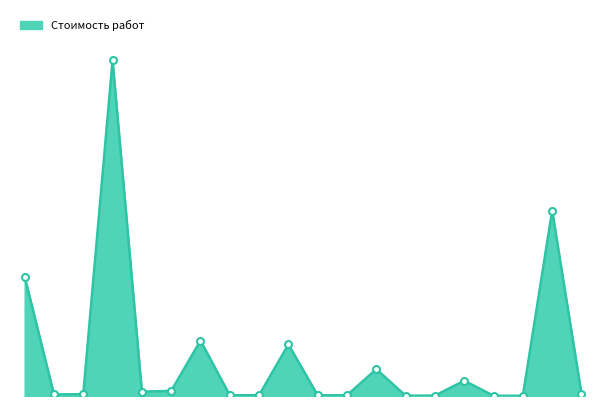

Reading left to right, transcribe all the data shown in this chart.

3456.9	45.1	52.3	9722.6	127.9	147.1	1604.5	20.3	24.3	1494.4	18.9	22.6	776.7	8.8	11.8	443.8	7.4	6.7	5369.1	68.0